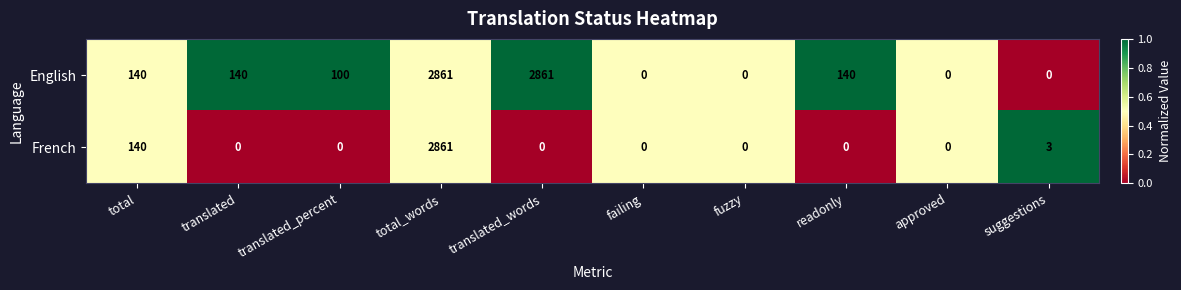

What is the maximum value shown in the chart?

2861